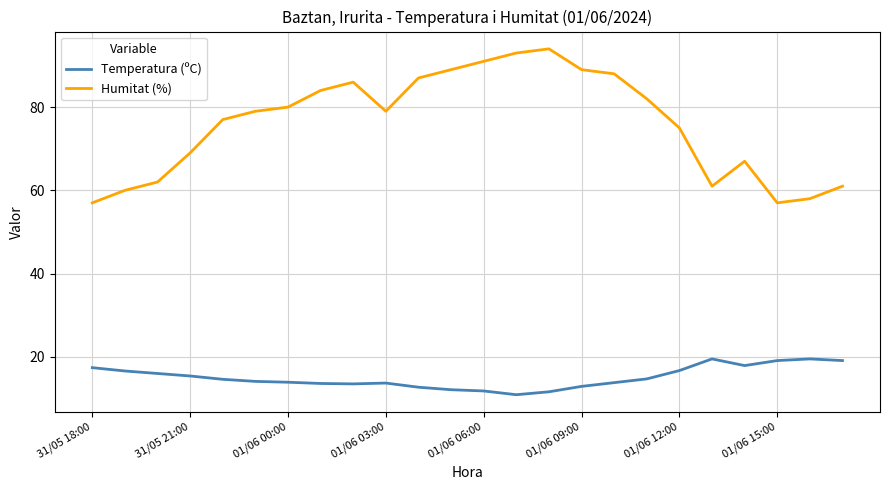

List the series in order of their peak value, highest first.

Humitat (%), Temperatura (ºC)